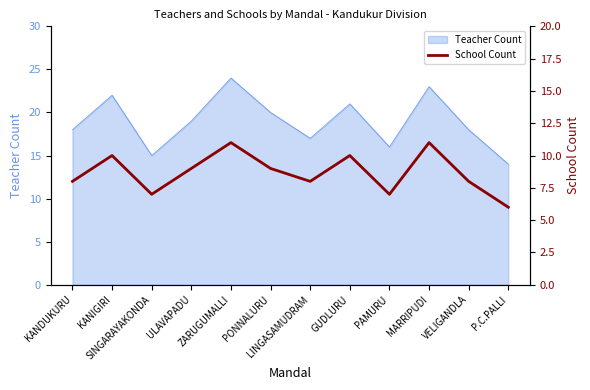

At which category does the chart reach its minimum across all series?

P.C.PALLI